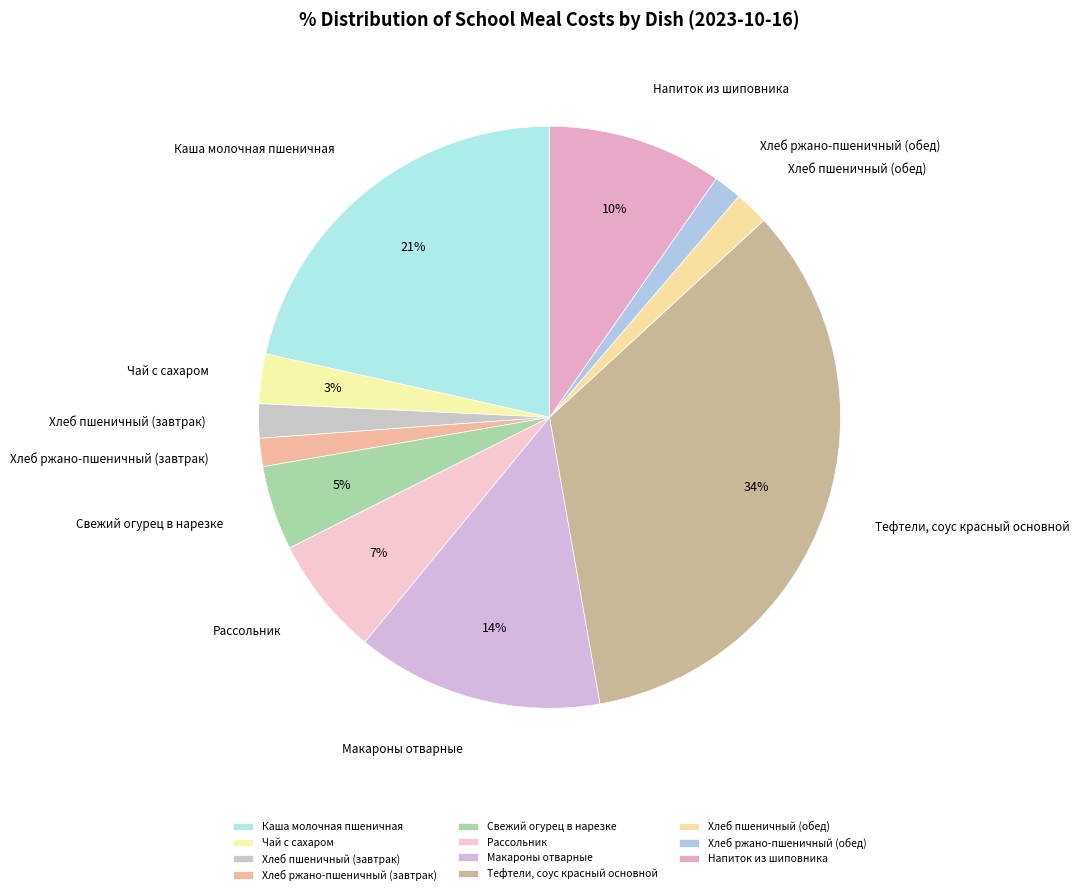

Which slice is the largest?

Тефтели, соус красный основной